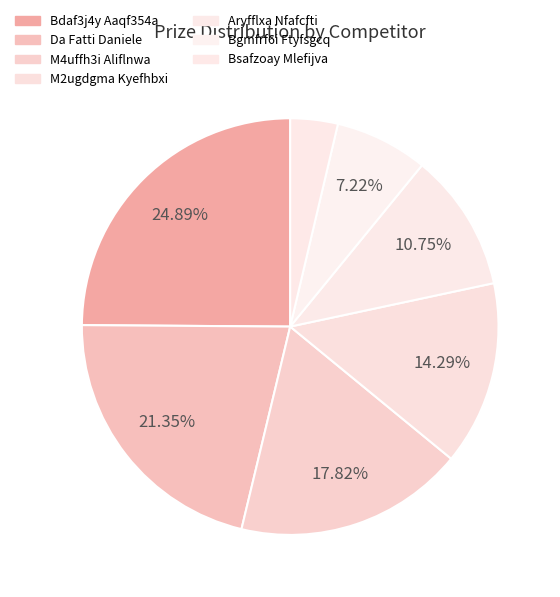

Rank the categories by value from lowest to highest.

Bsafzoay Mlefijva, Bgmfrf6i Ftyfsgcq, Aryfflxa Nfafcfti, M2ugdgma Kyefhbxi, M4uffh3i Aliflnwa, Da Fatti Daniele, Bdaf3j4y Aaqf354a